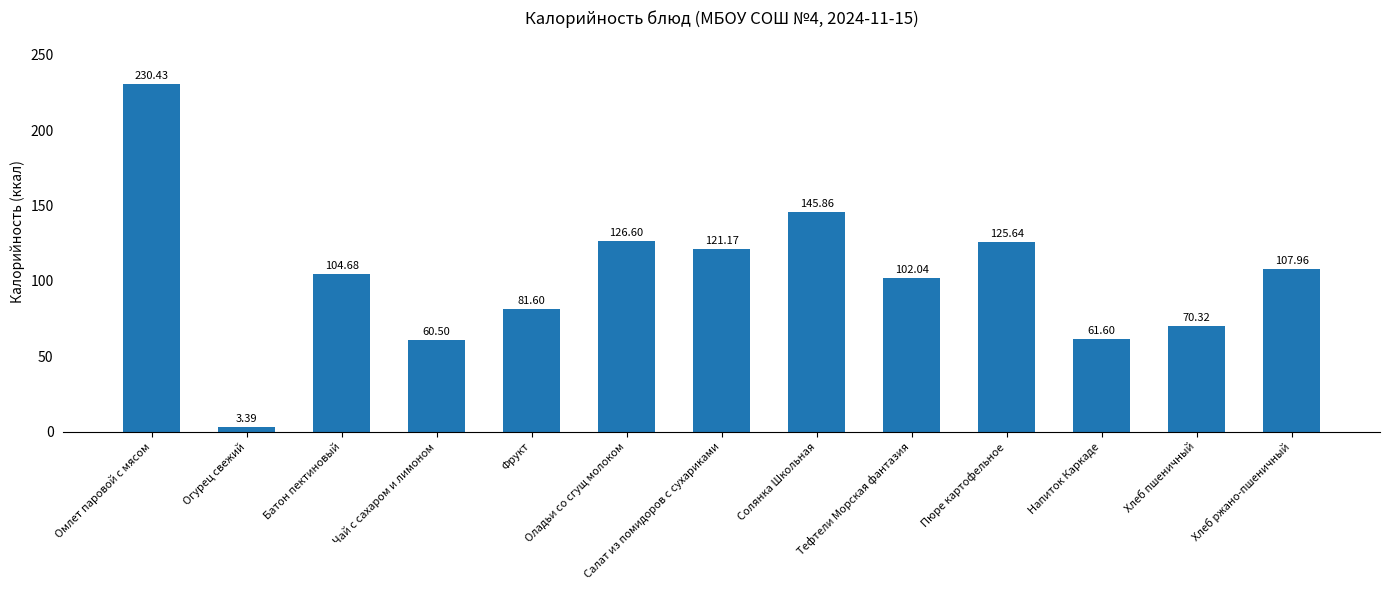

List the labels in order of value, smallest first.

Огурец свежий, Чай с сахаром и лимоном, Напиток Каркаде, Хлеб пшеничный, Фрукт, Тефтели Морская фантазия, Батон пектиновый, Хлеб ржано-пшеничный, Салат из помидоров с сухариками, Пюре картофельное, Оладьи со сгущ молоком, Солянка Школьная, Омлет паровой с мясом